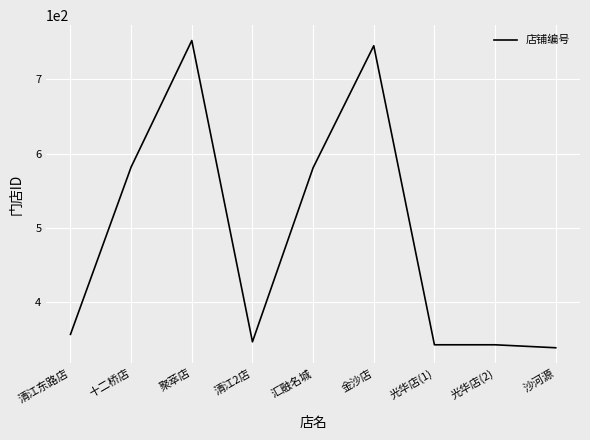

What is the difference between the maximum and minimum values?

413